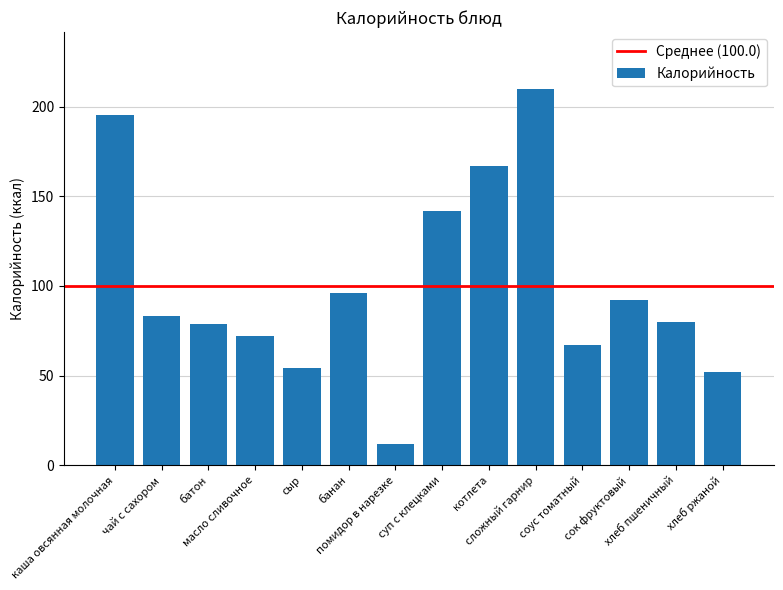

What is the value of the 4th bar from the left?

72.0